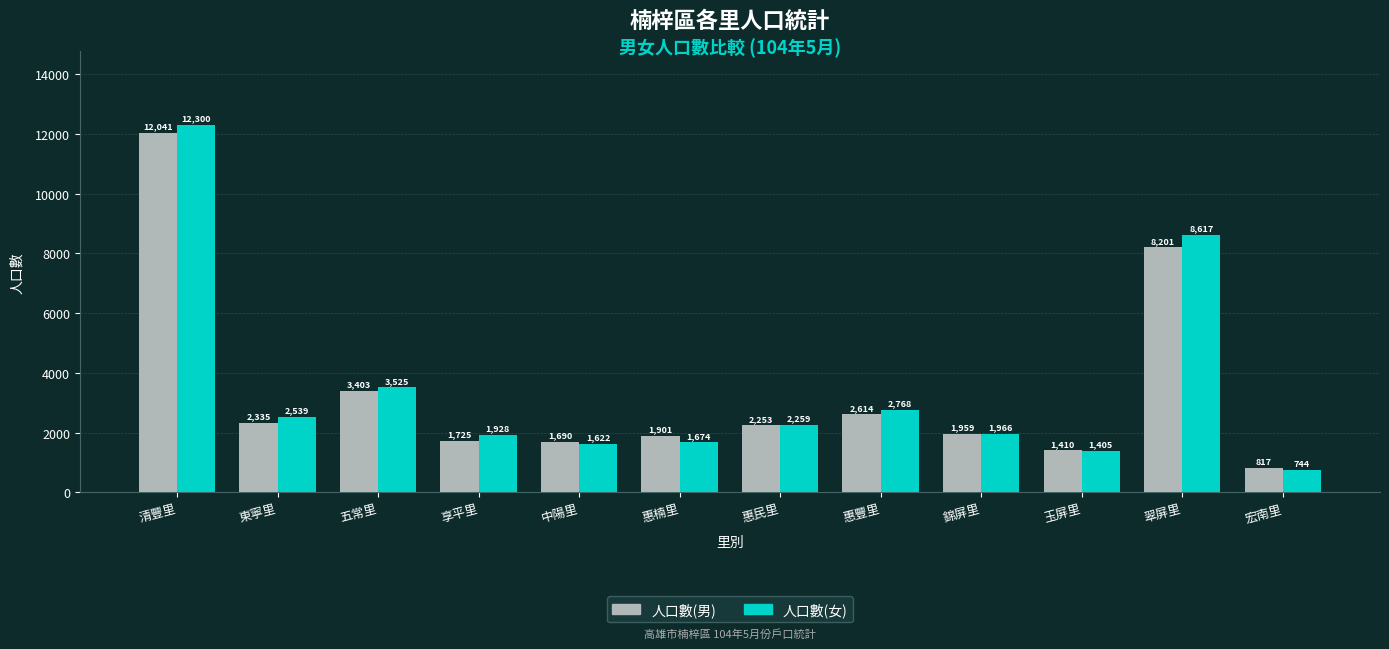

How many bars are there in total?

24